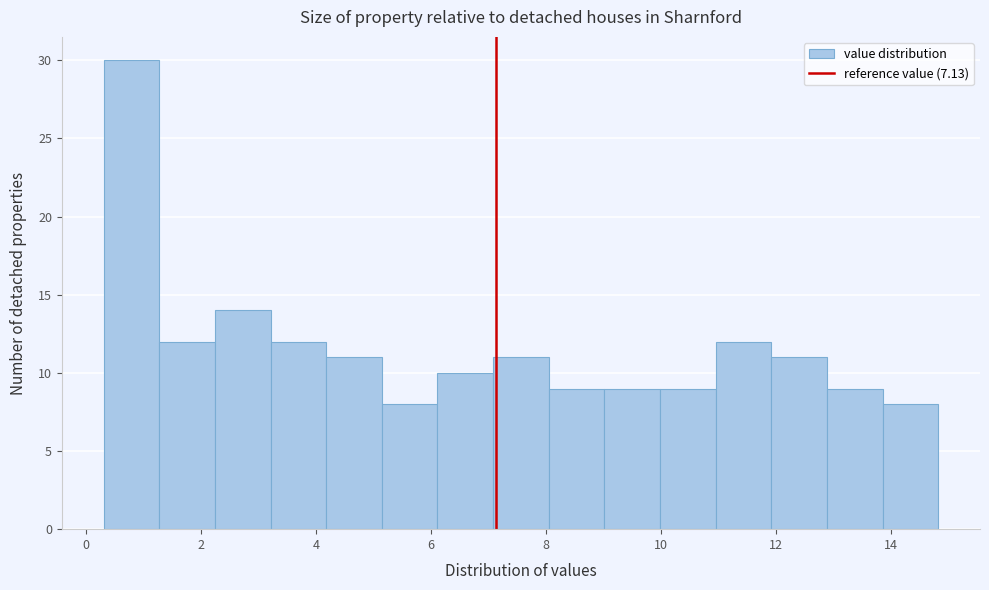

Reading left to right, transcribe this chart: for each bar, give the range it covers on the x-axis and its height. Neither the bar edges nor the heights are printed on the chart, so give them approximately, as read against the axes.

0.4 to 1.2: 30
1.2 to 2.2: 12
2.2 to 3.2: 14
3.2 to 4.2: 12
4.2 to 5.2: 11
5.2 to 6.2: 8
6.2 to 7.0: 10
7.0 to 8.0: 11
8.0 to 9.0: 9
9.0 to 10.0: 9
10.0 to 11.0: 9
11.0 to 12.0: 12
12.0 to 12.8: 11
12.8 to 13.8: 9
13.8 to 14.8: 8